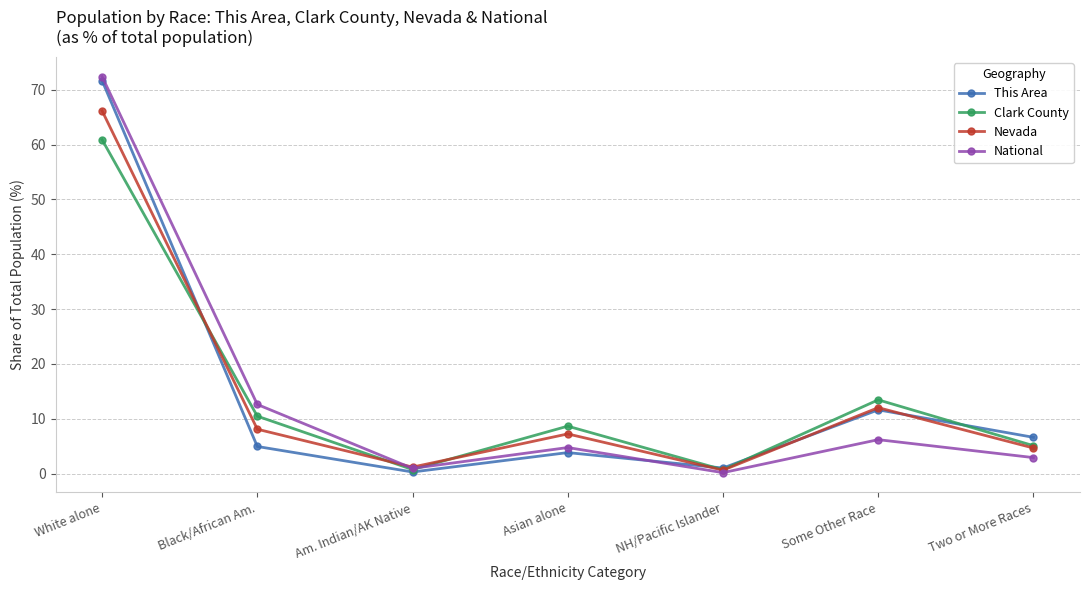

Read the This Area value at White alone.

71.7